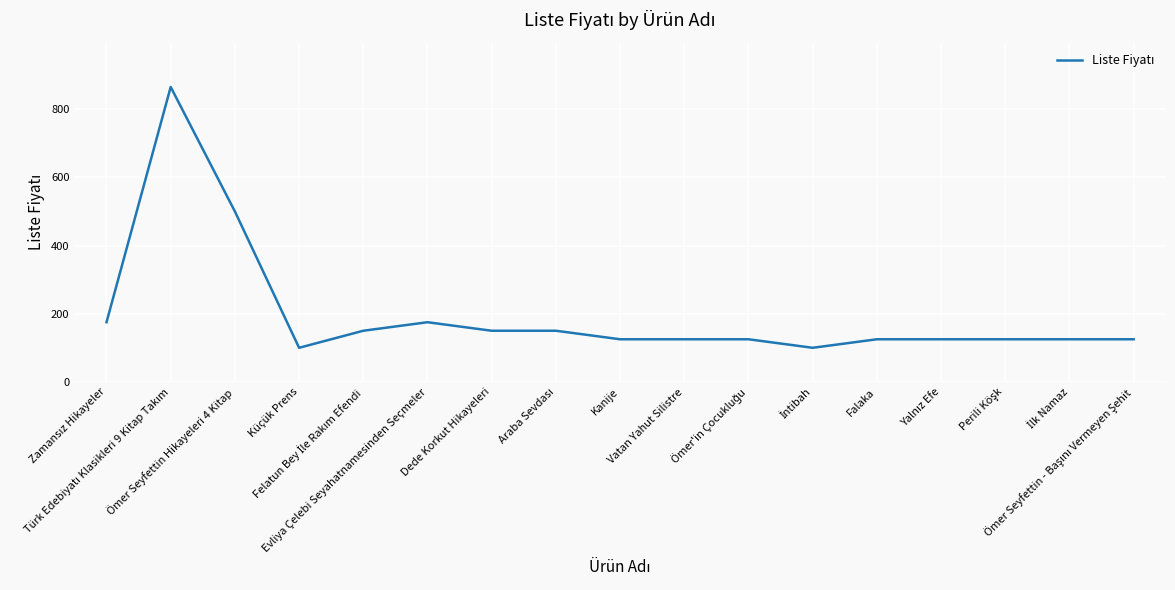

What is the smallest value displayed?

100